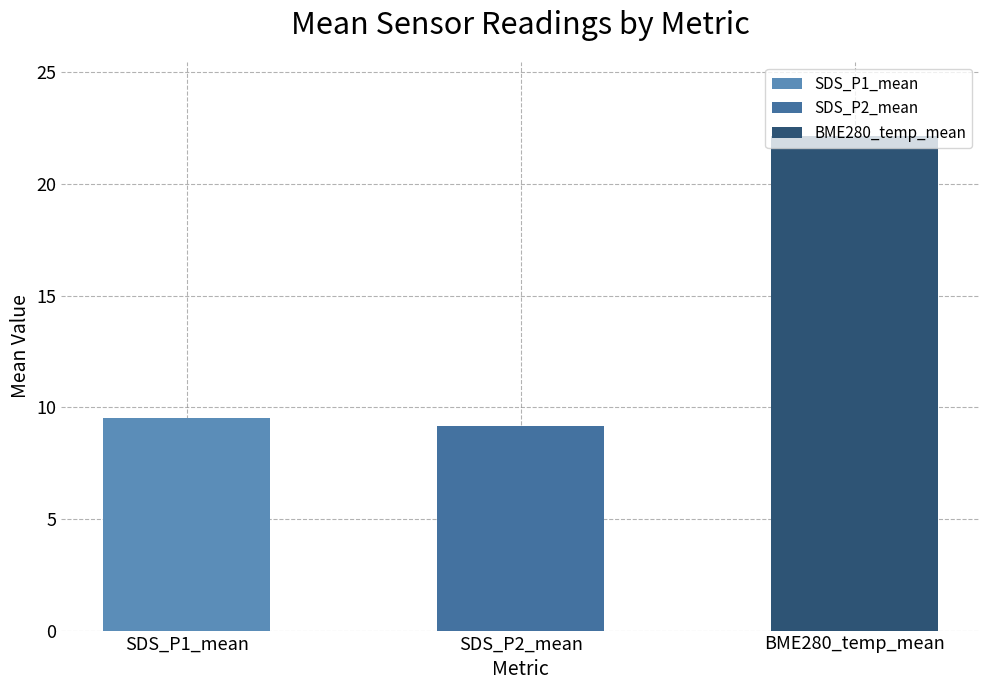

What is the ratio of the value at BME280_temp_mean to the value at SDS_P2_mean?

2.4